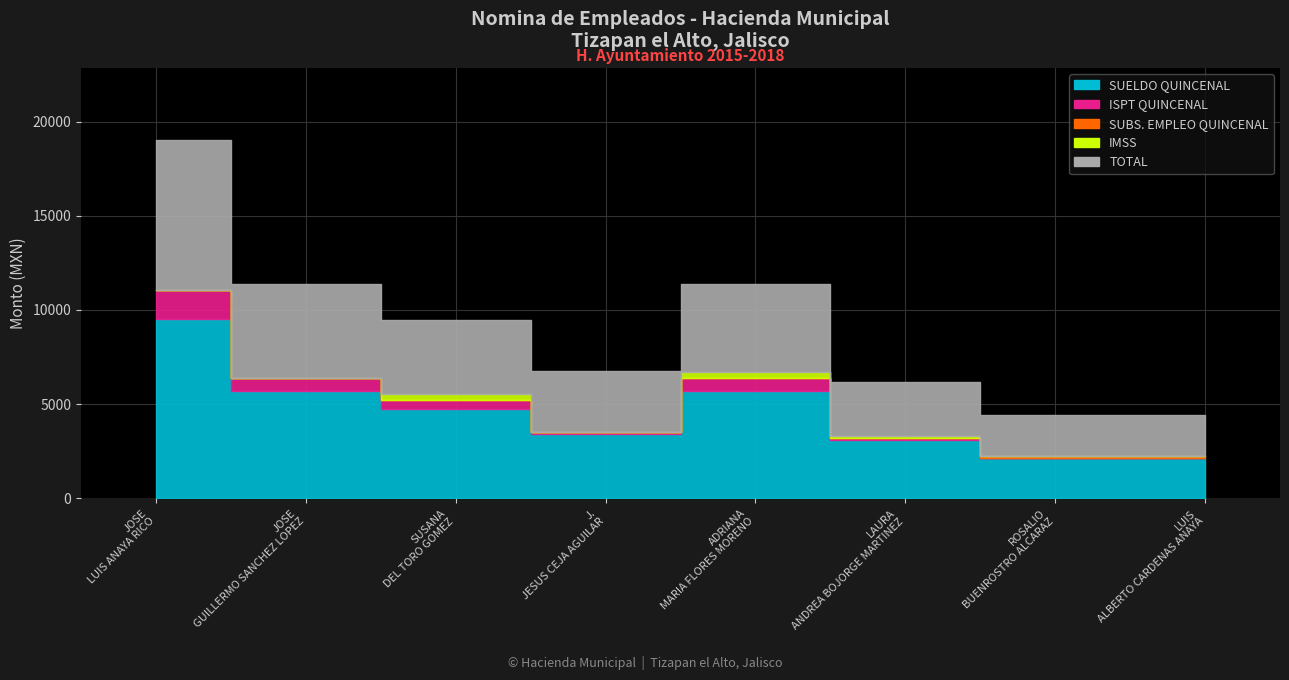

Which series has the largest range (max minus min)?

SUELDO QUINCENAL